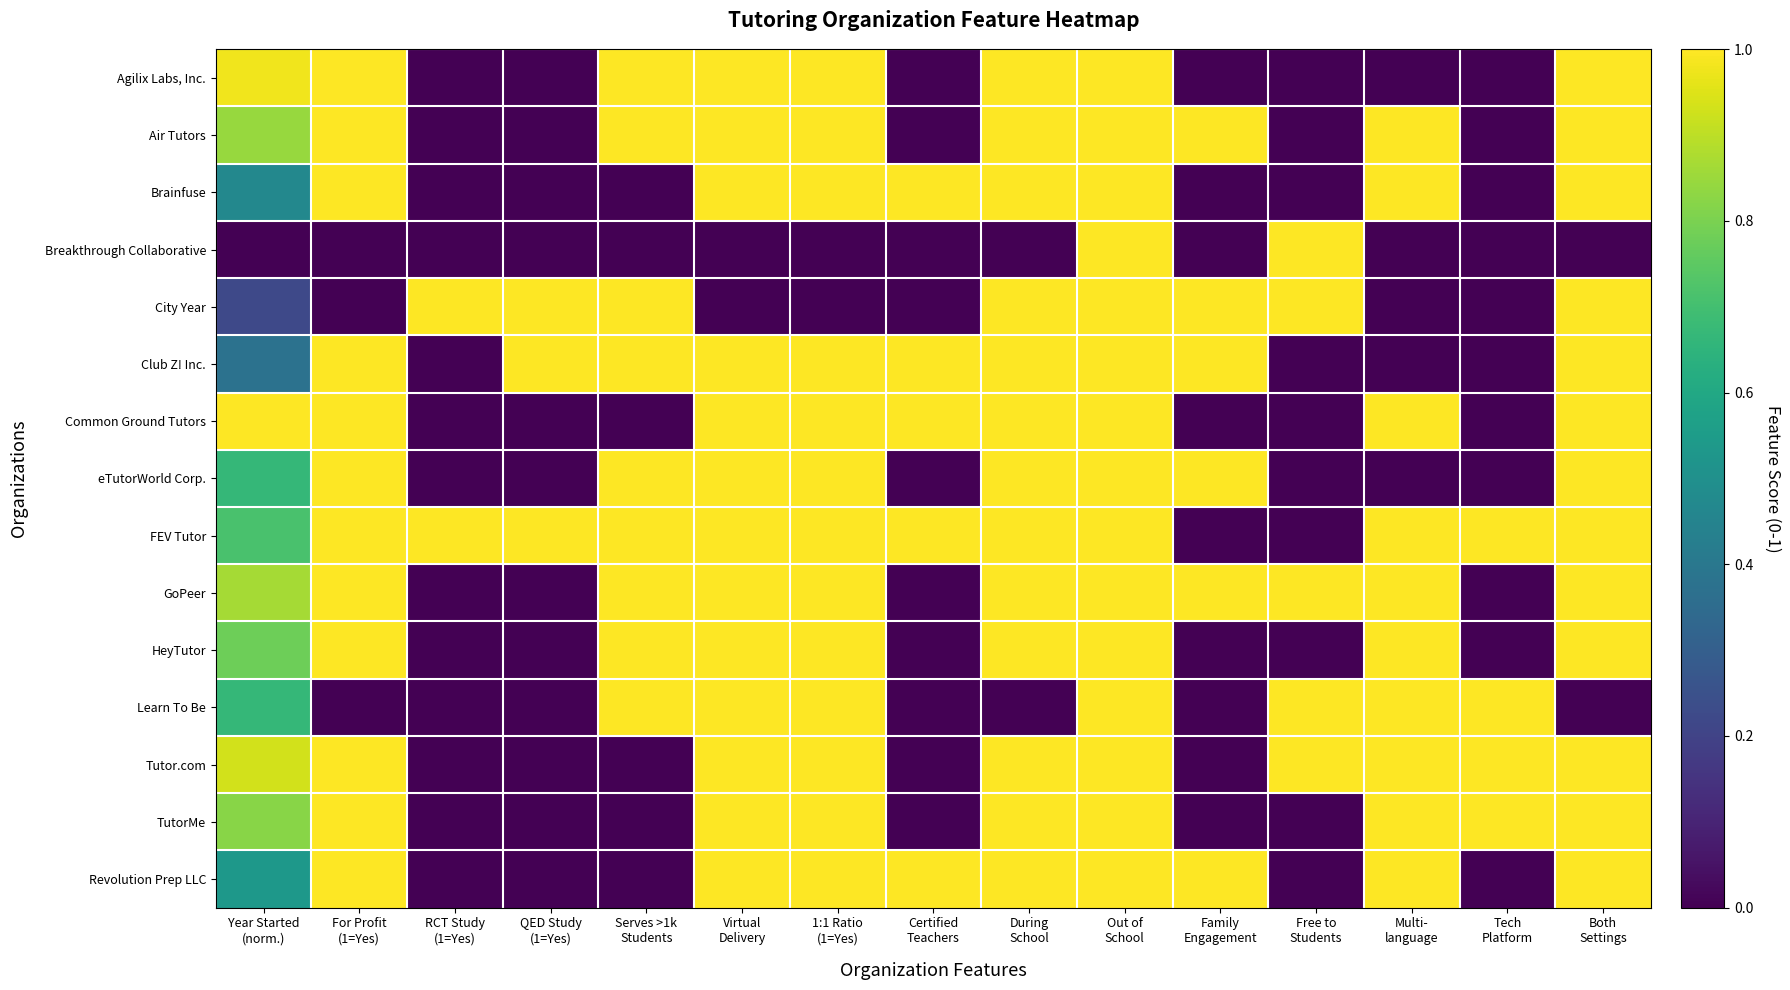

Rank the categories by Breakthrough Collaborative value from lowest to highest.

Year Started (norm.), For Profit (1=Yes), RCT Study (1=Yes), QED Study (1=Yes), Serves >1k Students, Virtual Delivery, 1:1 Ratio (1=Yes), Certified Teachers, During School, Family Engagement, Multi- language, Tech Platform, Both Settings, Out of School, Free to Students